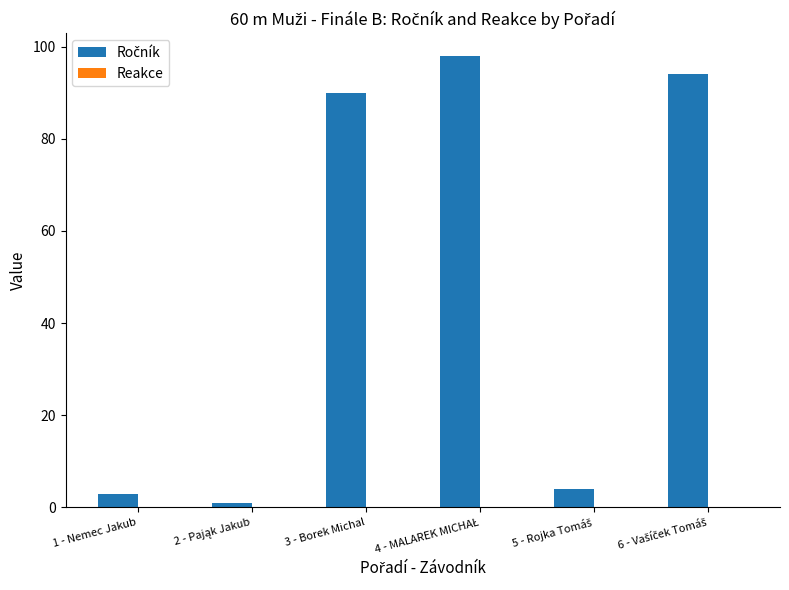

Count the number of data series in this chart.

2